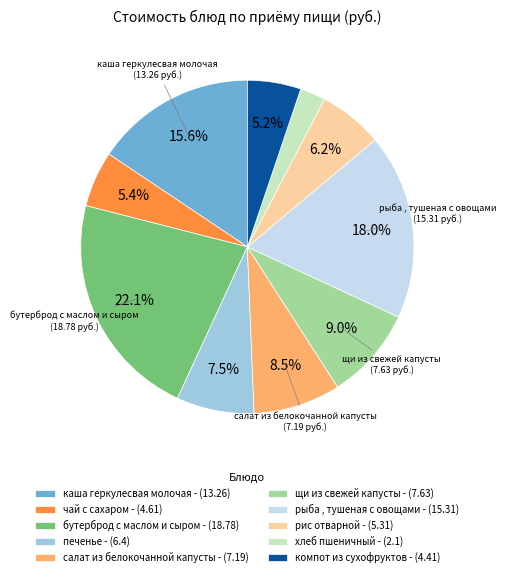

Which slice is the largest?

бутерброд с маслом и сыром